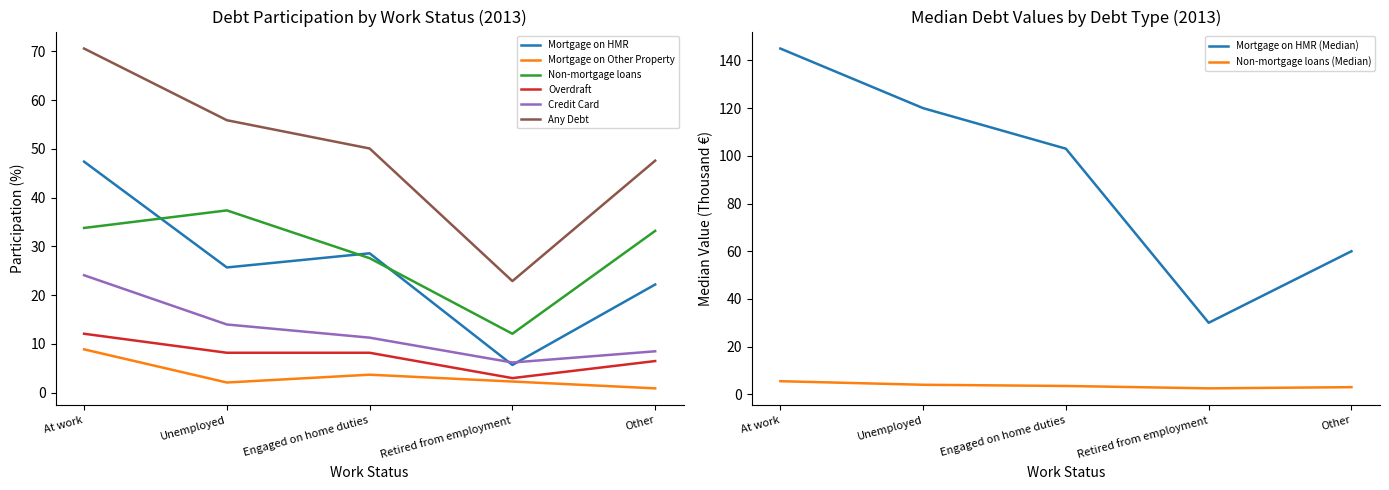

Is it true that Credit Card equals 6.2 at Retired from employment?

True